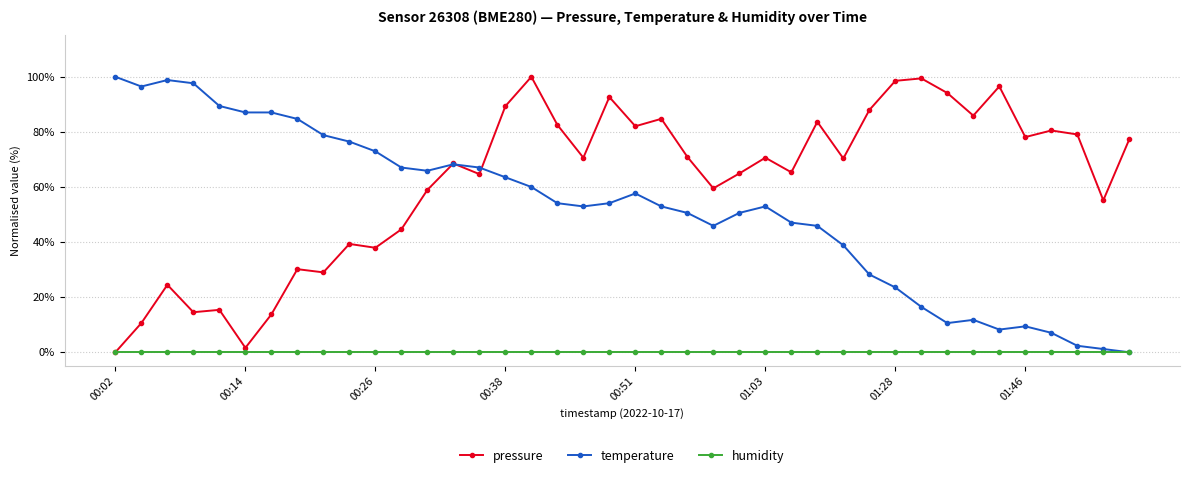

What is the difference between the maximum and minimum values in the temperature series?

100.0